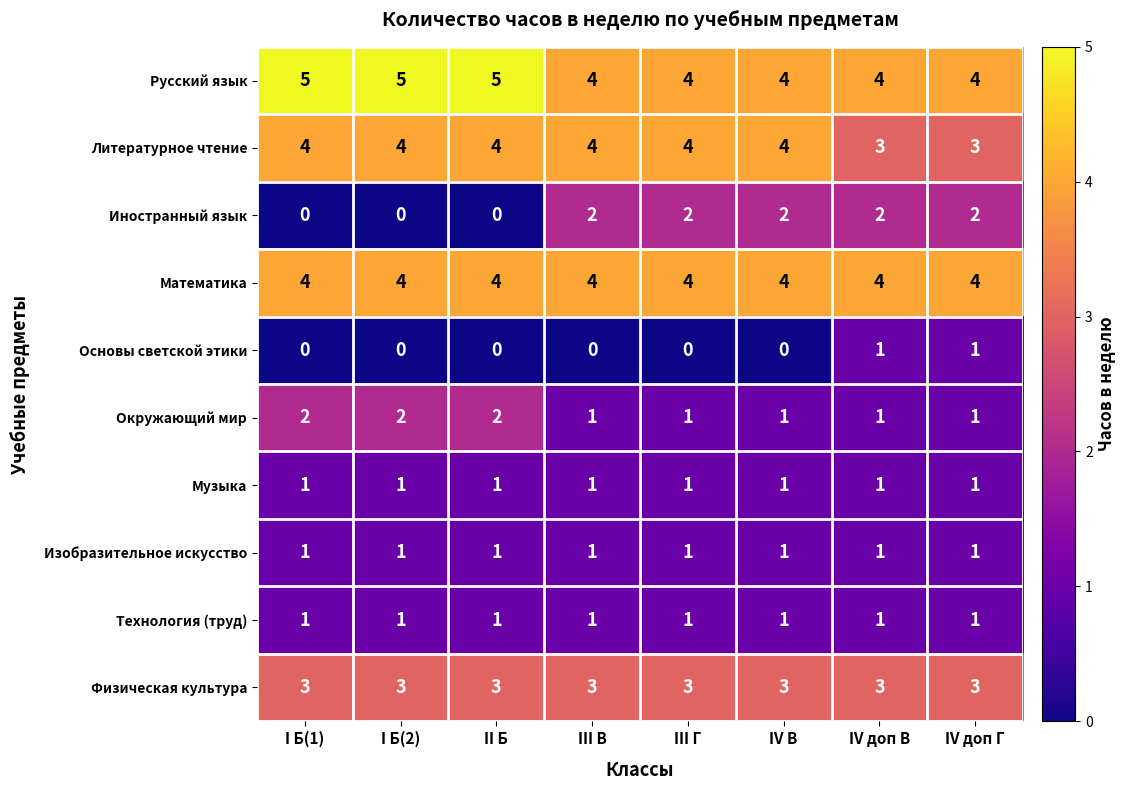

Which series has the largest range (max minus min)?

Иностранный язык